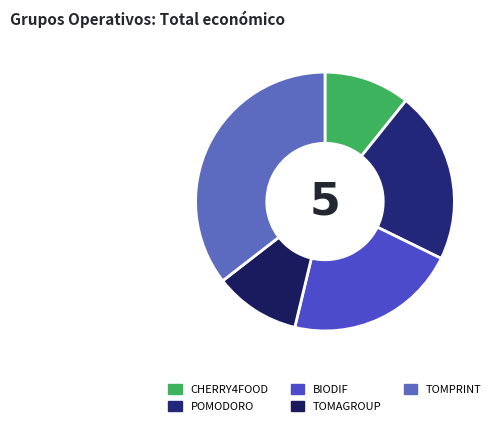

How many segments does this pie chart have?

5